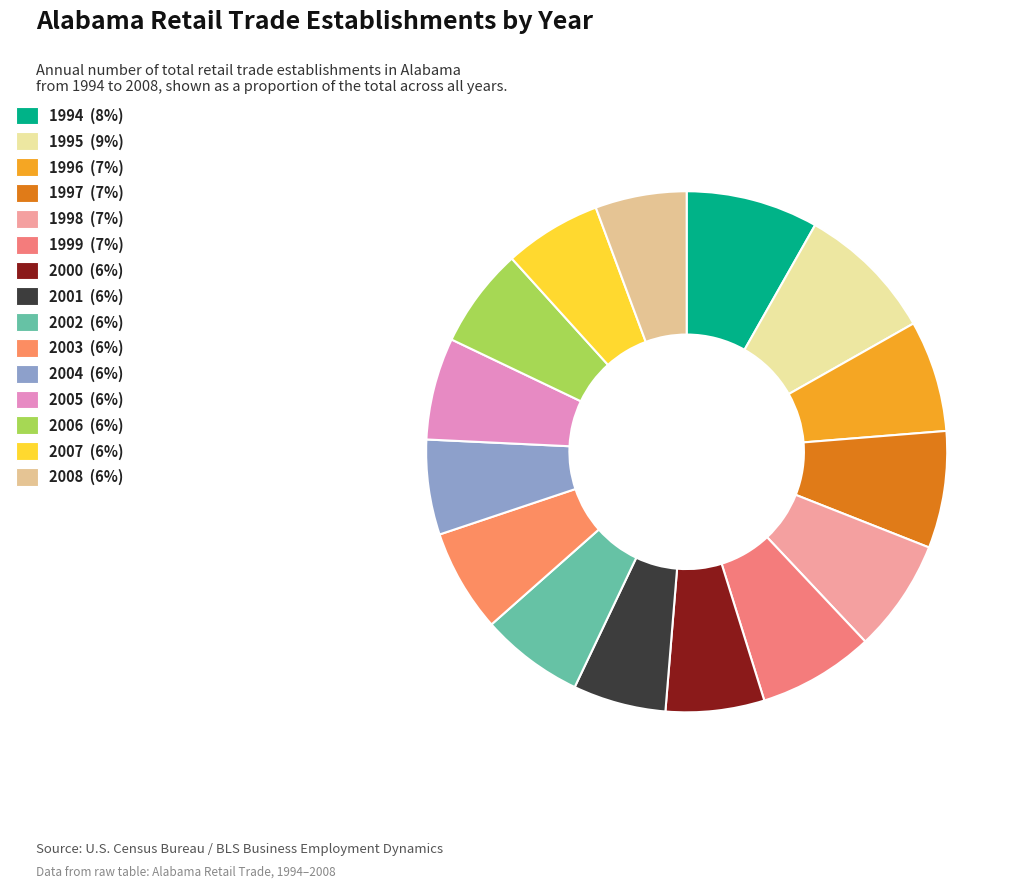

Which category has the smallest portion of the pie?

2008